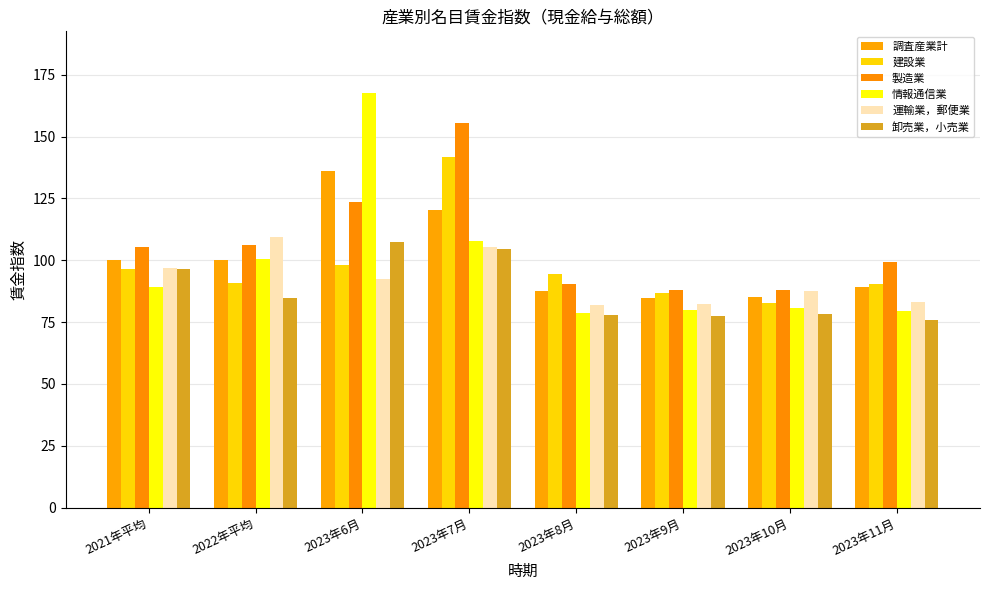

Rank the series by their maximum value, from lowest to highest.

卸売業，小売業, 運輸業，郵便業, 調査産業計, 建設業, 製造業, 情報通信業